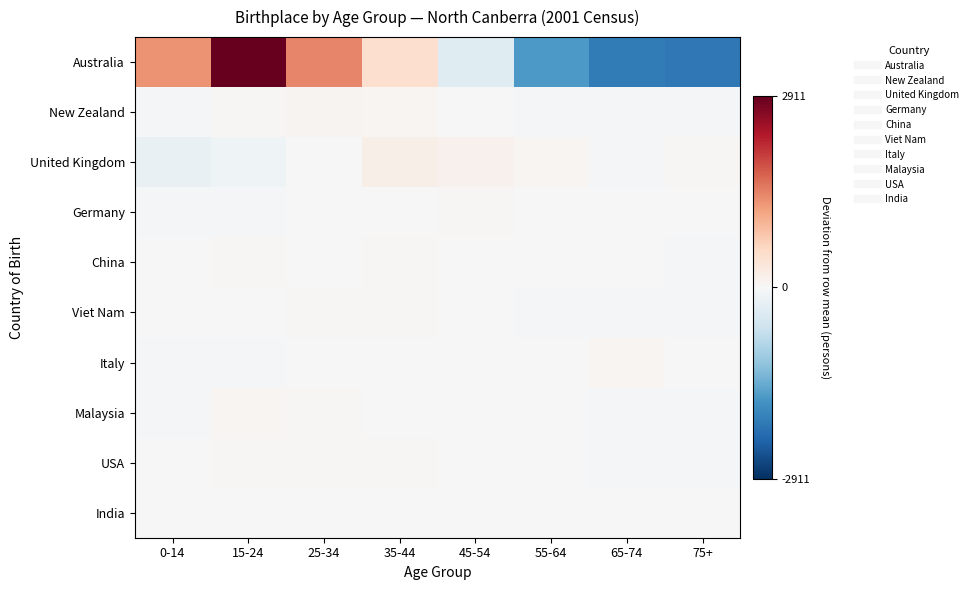

Which series changed the most between 35-44 and 55-64?

Australia